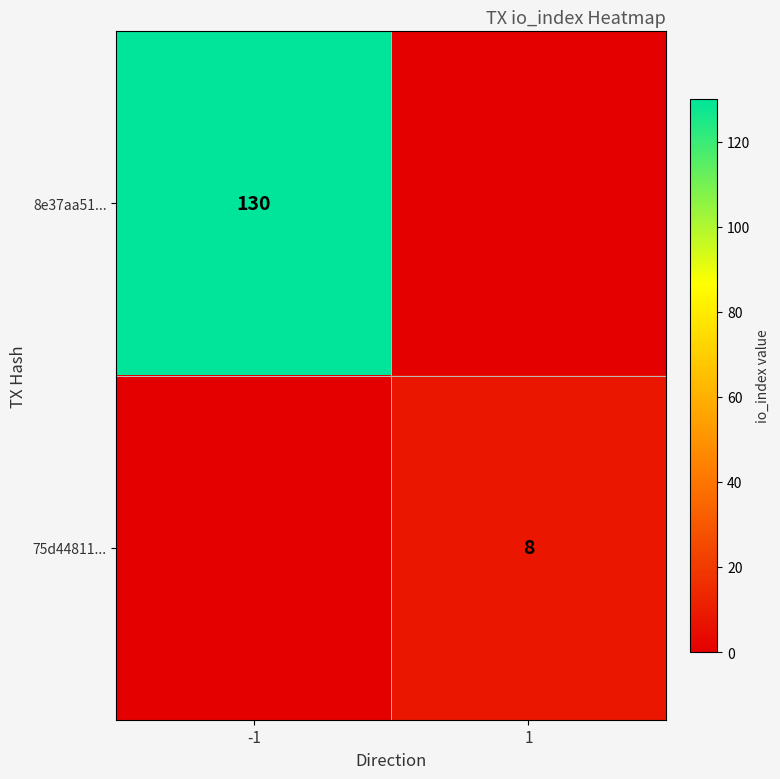

The value of 75d44811... at 1 is 8. True or false?

True